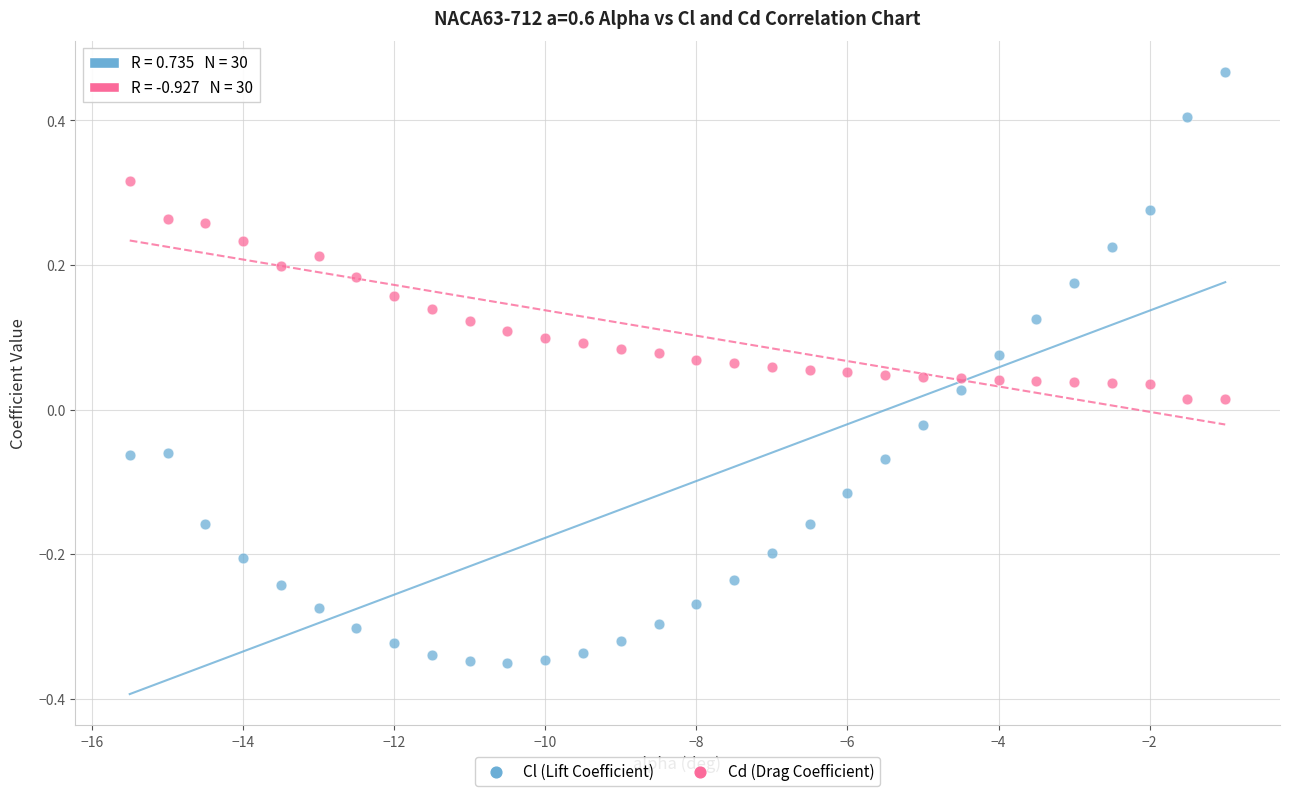

Which series contains the highest Y value?

Cl (Lift Coefficient)